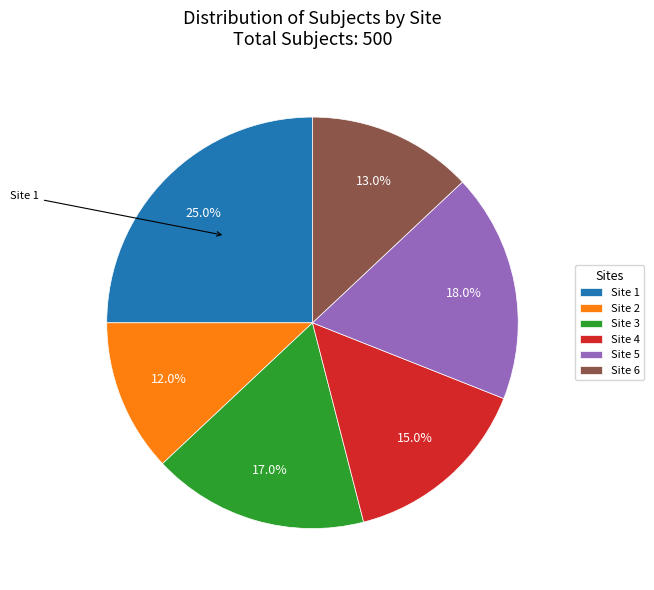

To the nearest percent, what is the difference between the largest and smallest slice percentages?

13%